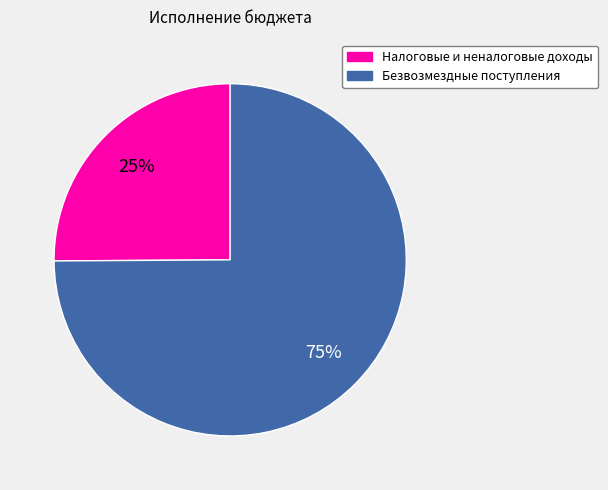

Which category has the biggest portion of the pie?

Безвозмездные поступления